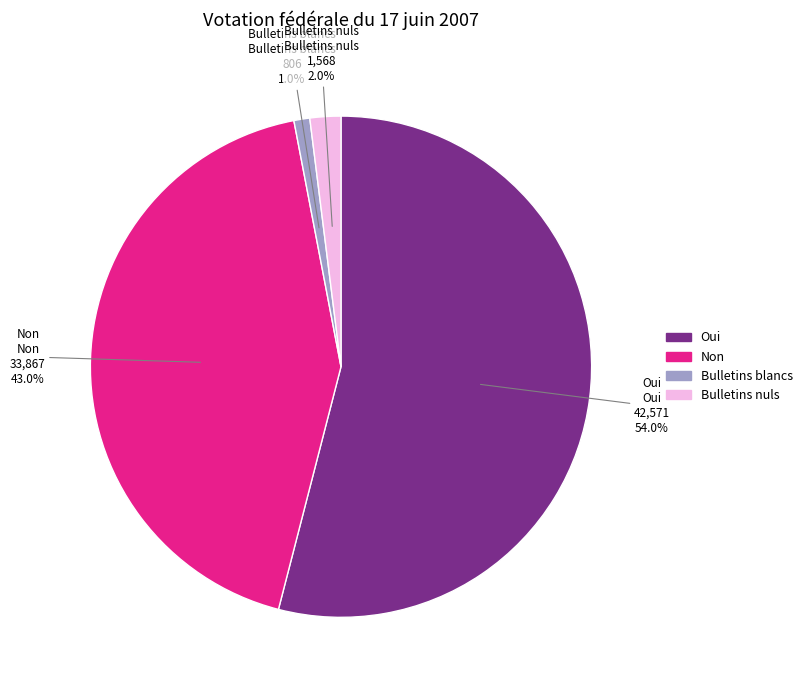

How much of the chart is everything except Oui?

46.0%